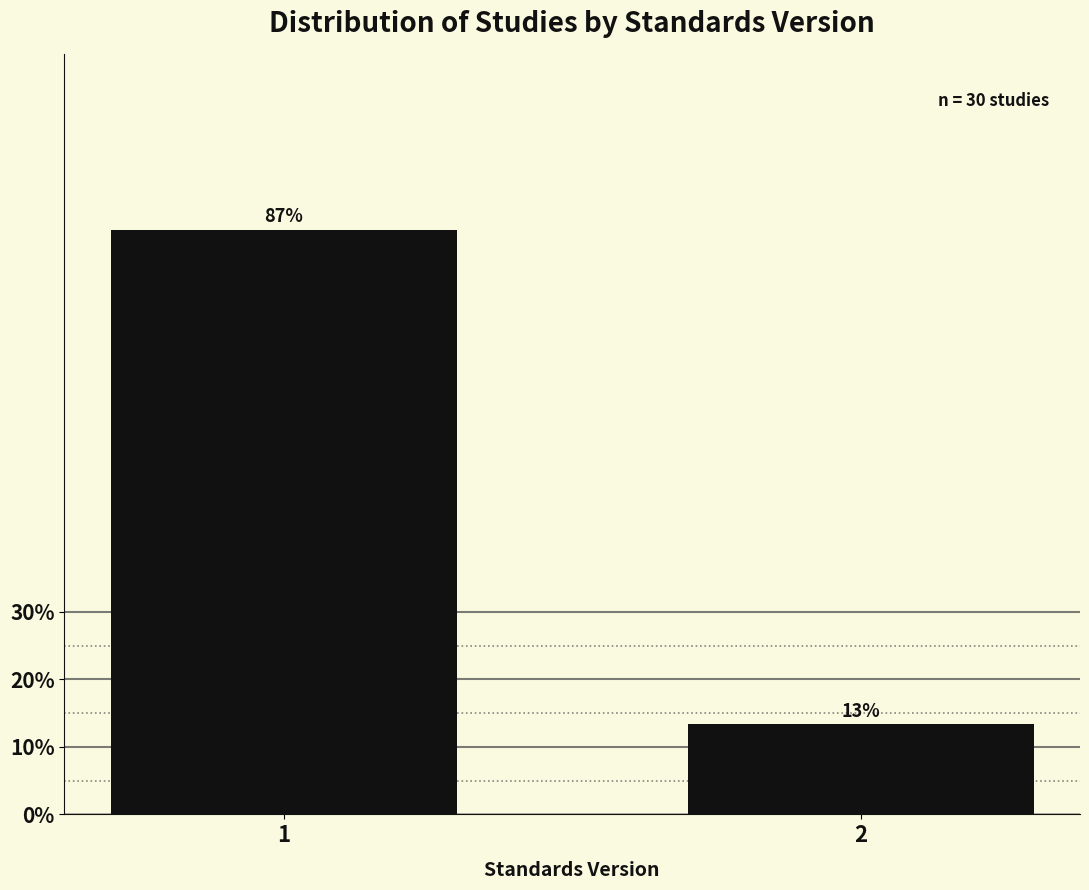

What is the minimum value shown in the chart?

13.3